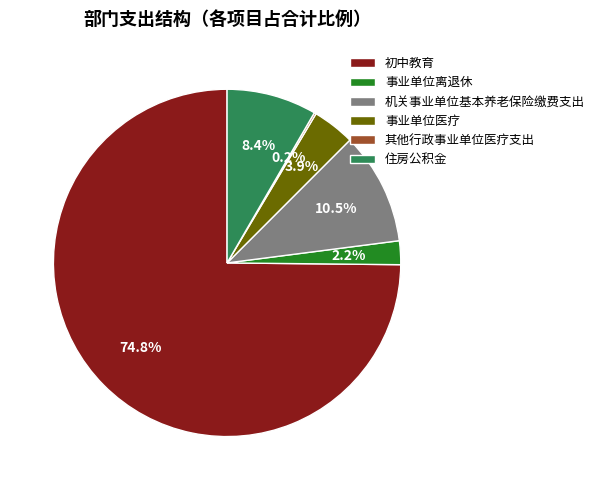

Between 事业单位医疗 and 初中教育, which is larger?

初中教育